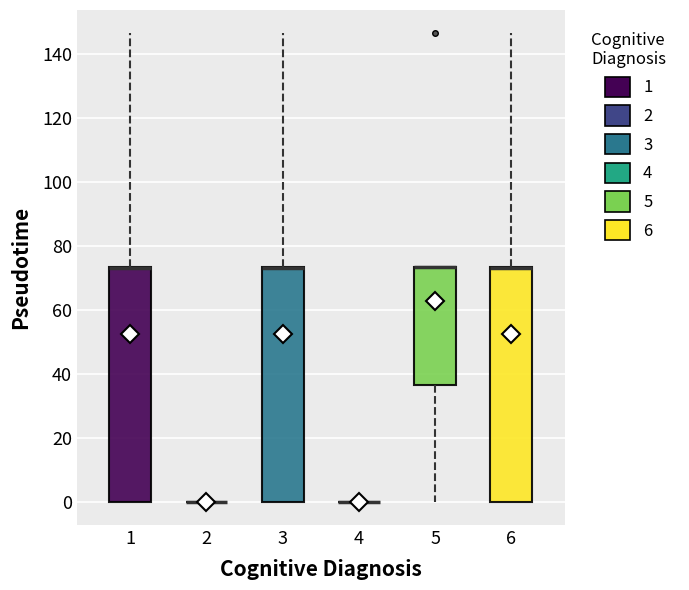

Reading left to right, transcribe this box plot: for each box, give where its median line is, the range the box spans, and where its two whiskers end, as read against the y-axis. The values are not printed on the chart, so give them approximately, as read against the axis.

1: median 74 (drawn on the box's upper edge), box 0 to 74, whiskers 0 to 146
2: box collapsed to a line at 0, whiskers 0 to 0
3: median 74 (drawn on the box's upper edge), box 0 to 74, whiskers 0 to 146
4: box collapsed to a line at 0, whiskers 0 to 0
5: median 74 (drawn on the box's upper edge), box 36 to 74, whiskers 0 to 74
6: median 74 (drawn on the box's upper edge), box 0 to 74, whiskers 0 to 146